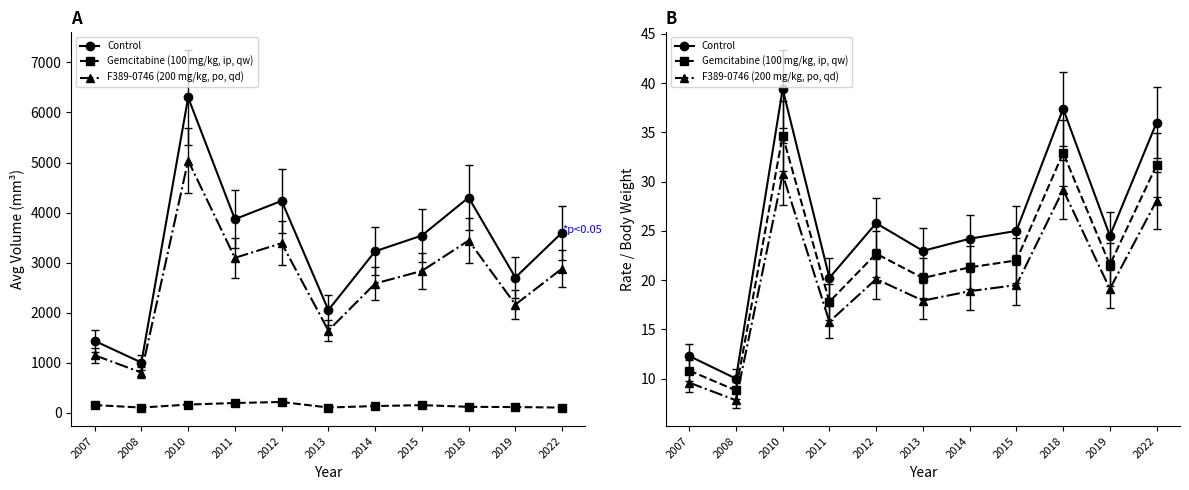

True or false: Control has more than 2 points higher than both neighbors.

True